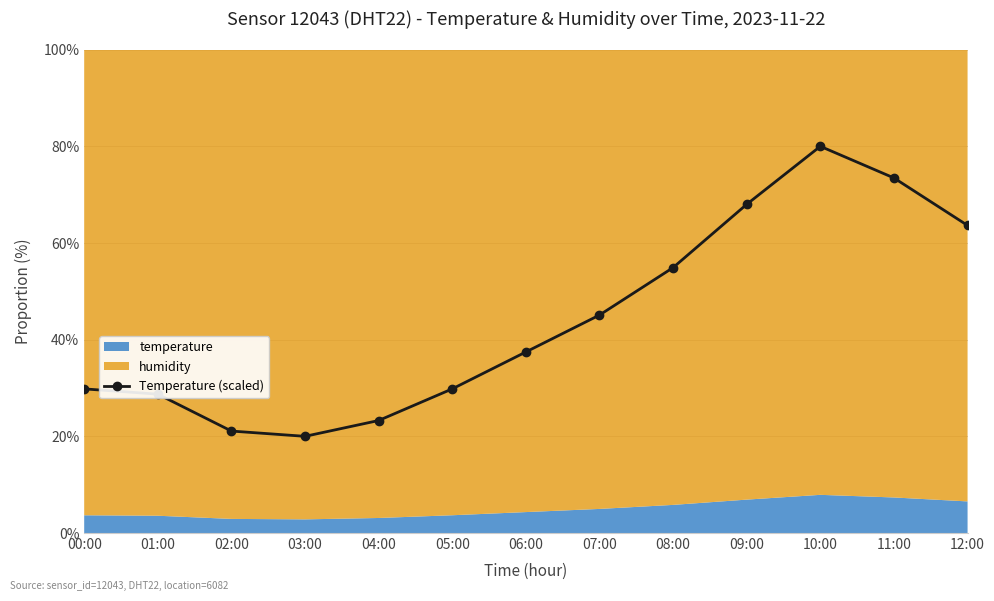

Where is the data nearest to the value 50?

07:00